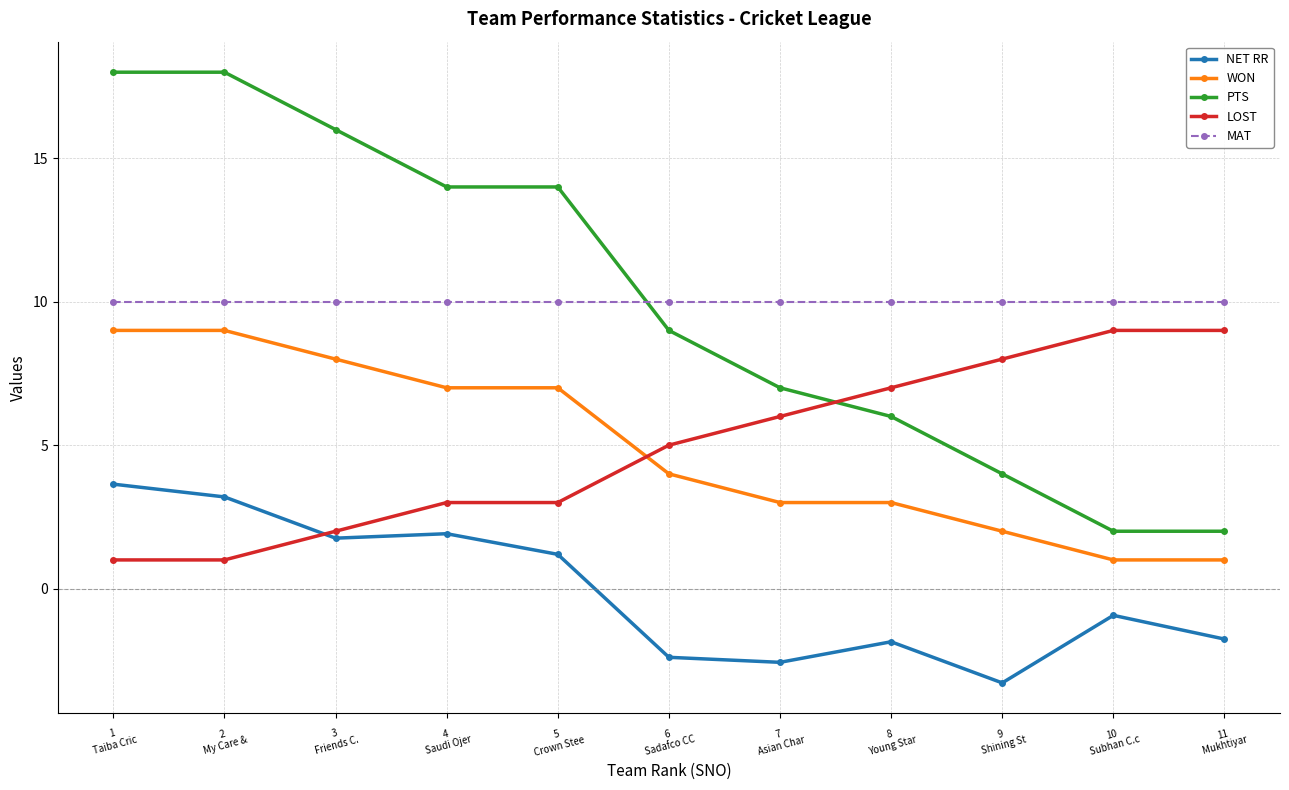

Count the number of categories in the chart.

11